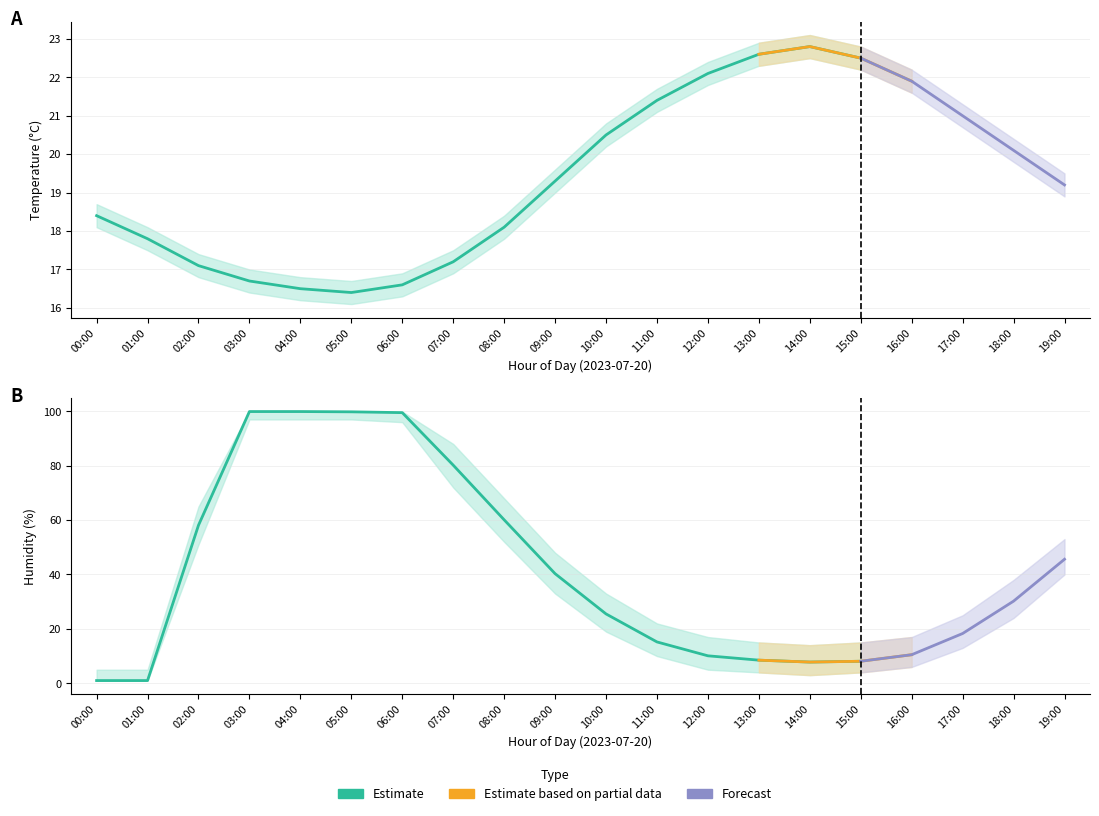

True or false: humidity_upper and humidity intersect in this chart.

False